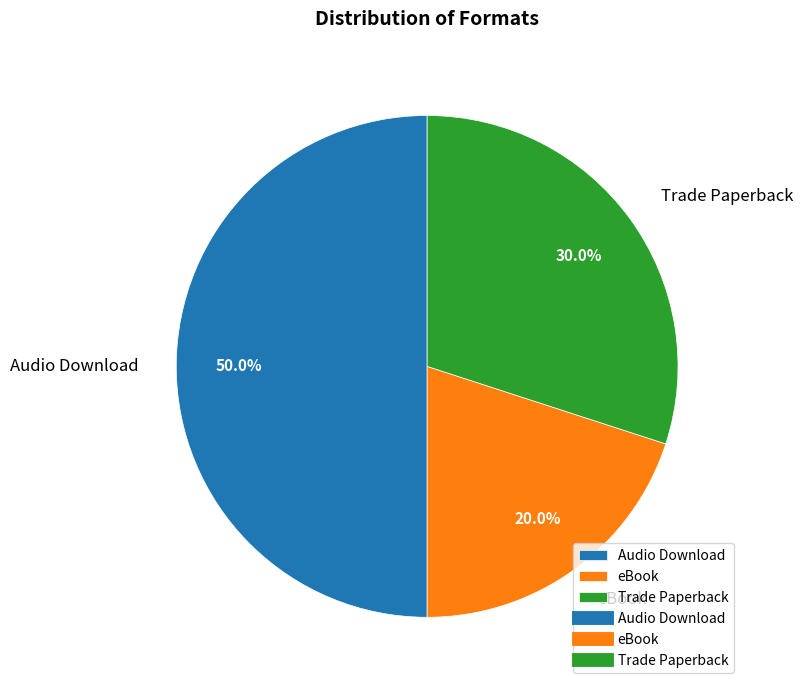

To the nearest percent, what percentage of the pie is Audio Download?

50%